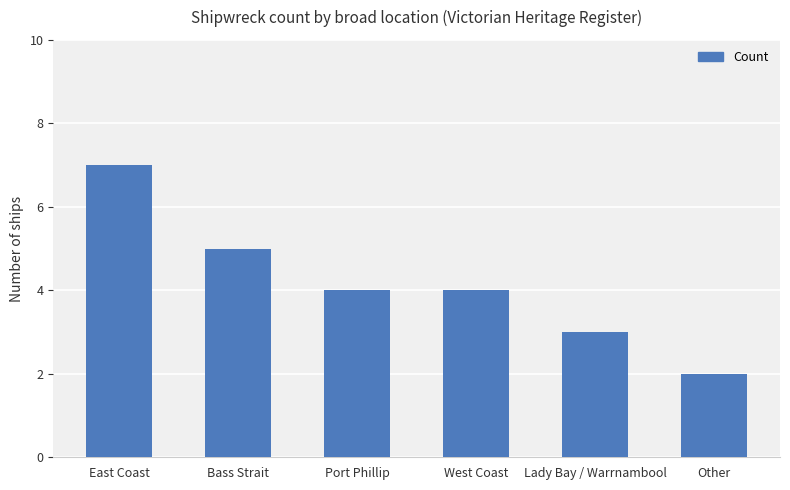

What is the change in value from Bass Strait to Lady Bay / Warrnambool?

-2